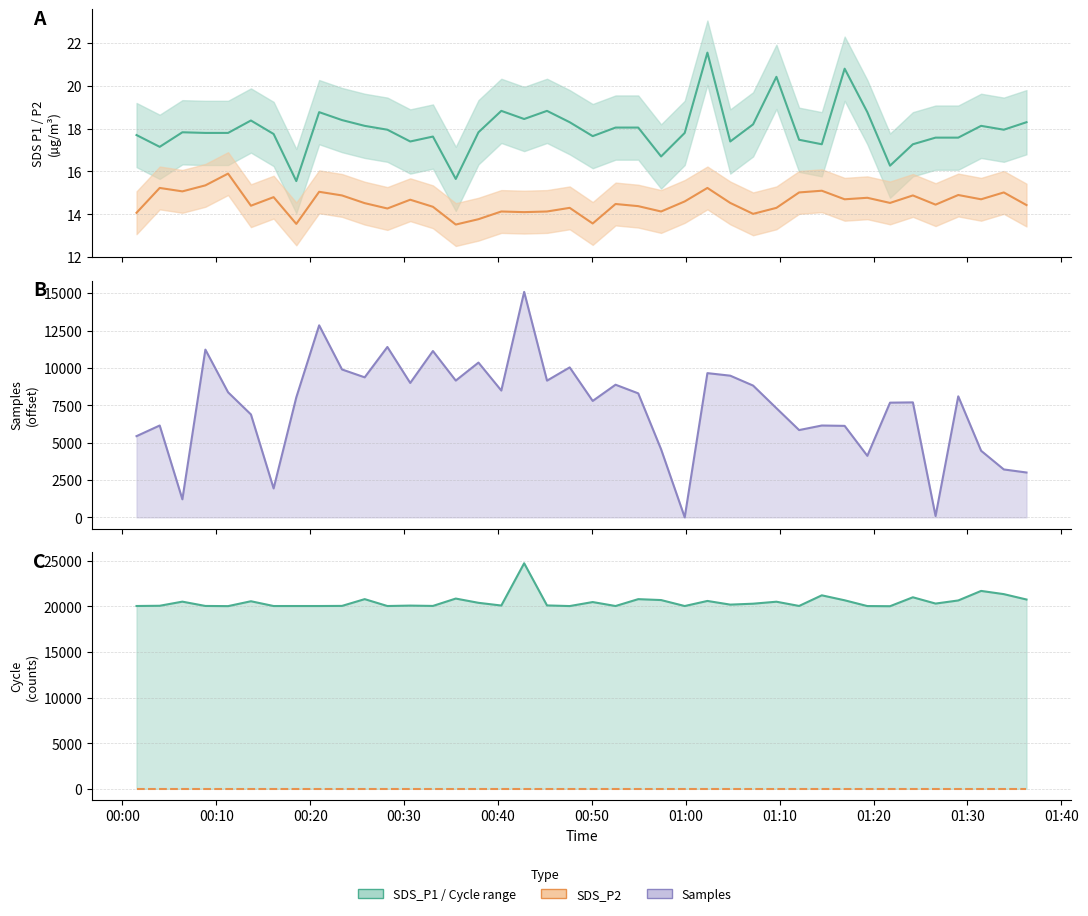

At how many categories does at least one series exceed 17094?

40